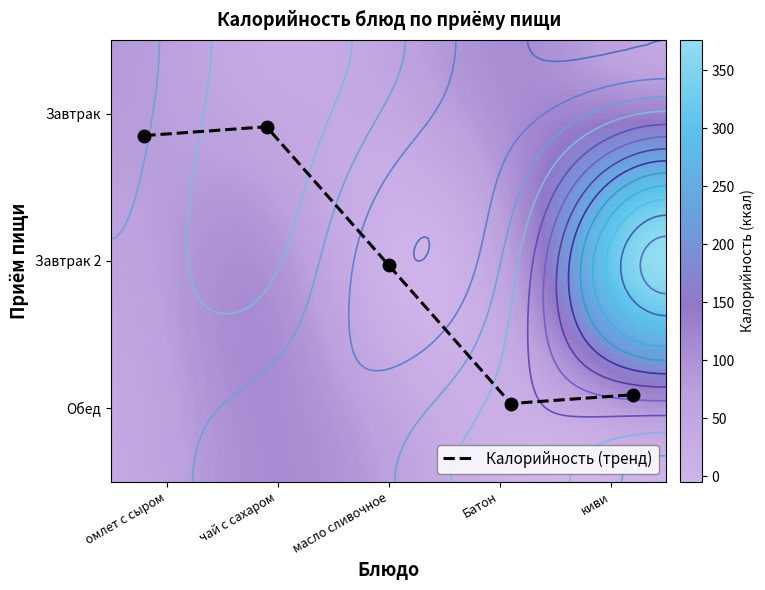

What is the sum of the омлет с сыром values at киви and чай с сахаром?

85.0